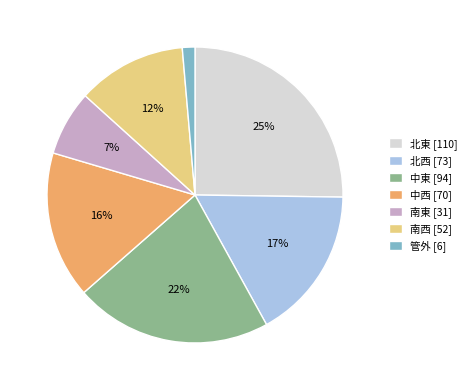

Which category has the smallest portion of the pie?

管外